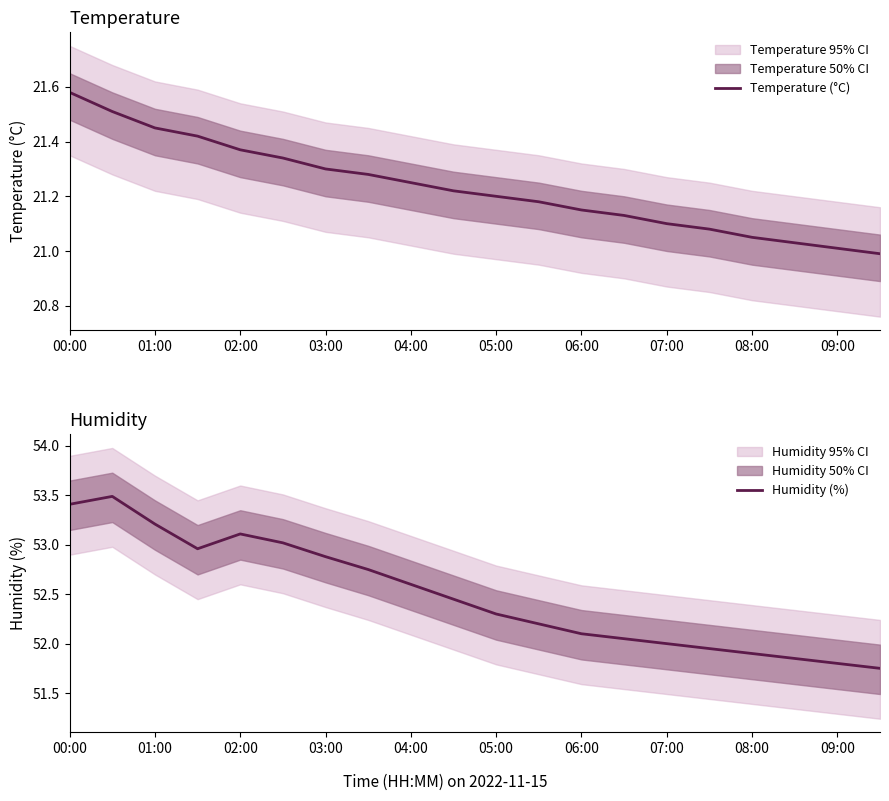

What is the smallest value displayed?

21.0